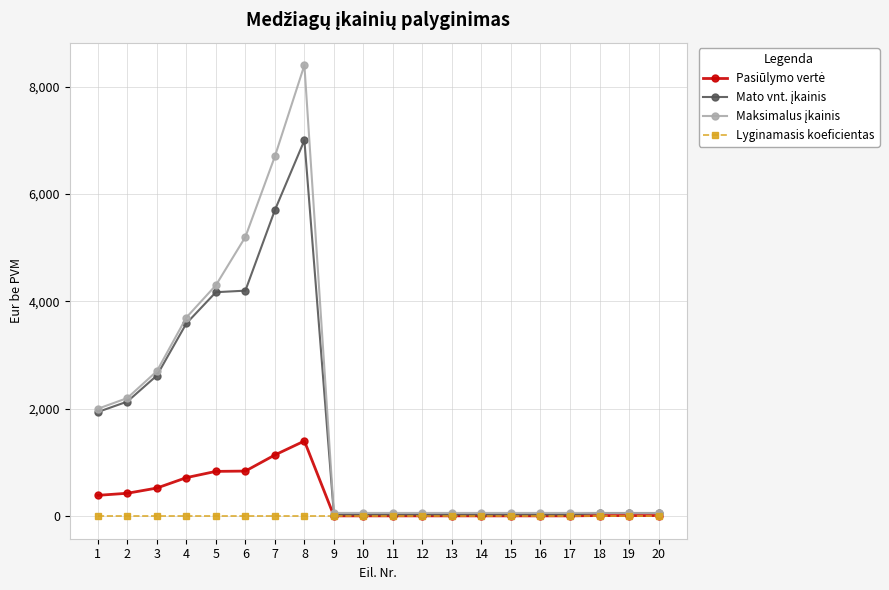

What is the smallest value displayed?

0.2